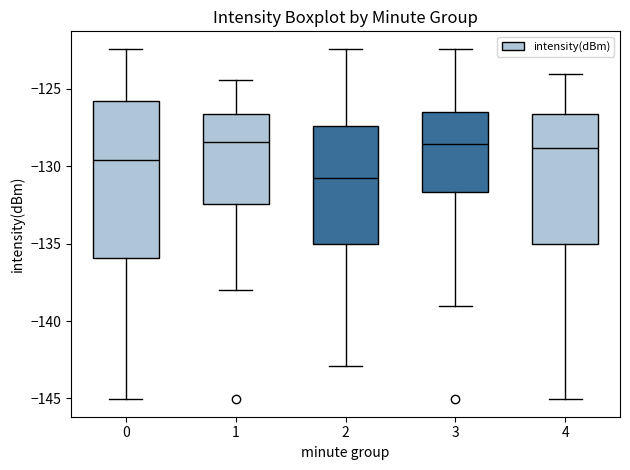

Reading left to right, transcribe this box plot: for each box, give where its median line is, the range the box spans, and where its two whiskers end, as read against the y-axis. The values are not printed on the chart, so give them approximately, as read against the axis.

0: median -129.5, box -136.0 to -126.0, whiskers -145.0 to -122.5
1: median -128.5, box -132.5 to -126.5, whiskers -138.0 to -124.5
2: median -131.0, box -135.0 to -127.5, whiskers -143.0 to -122.5
3: median -128.5, box -131.5 to -126.5, whiskers -139.0 to -122.5
4: median -129.0, box -135.0 to -126.5, whiskers -145.0 to -124.0